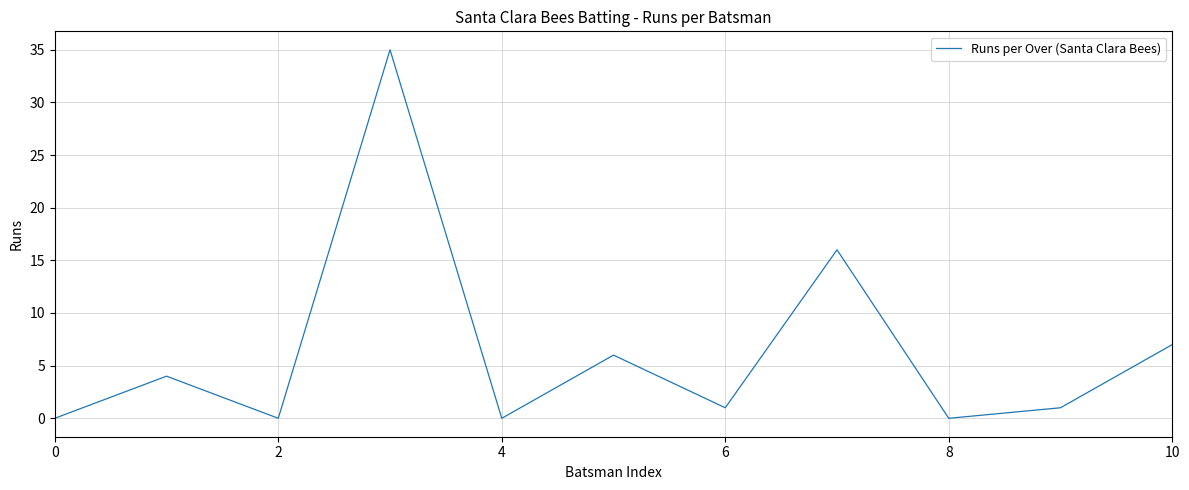

What is the greatest value displayed?

35